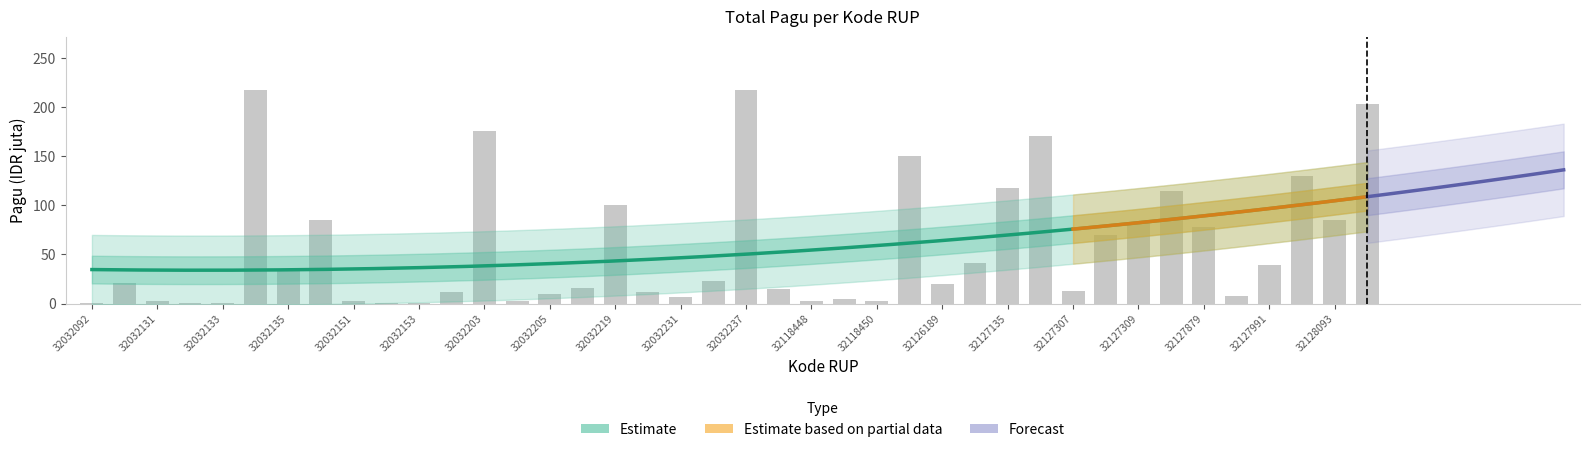

What is the change in value from 32127135 to 32128093?

-32.1